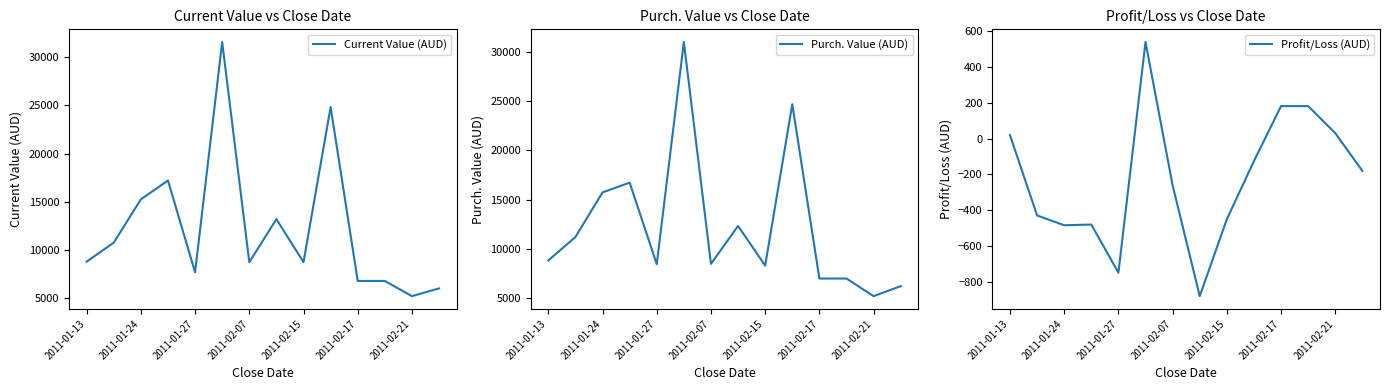

True or false: Profit/Loss (AUD) has more than 0 interior local peaks.

True